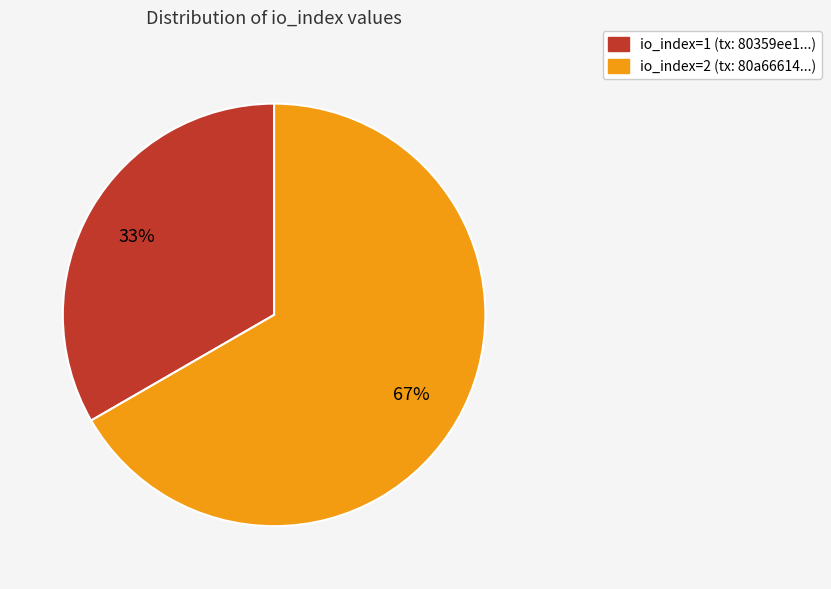

Is the sum of io_index=2 and io_index=1 greater than half?

Yes